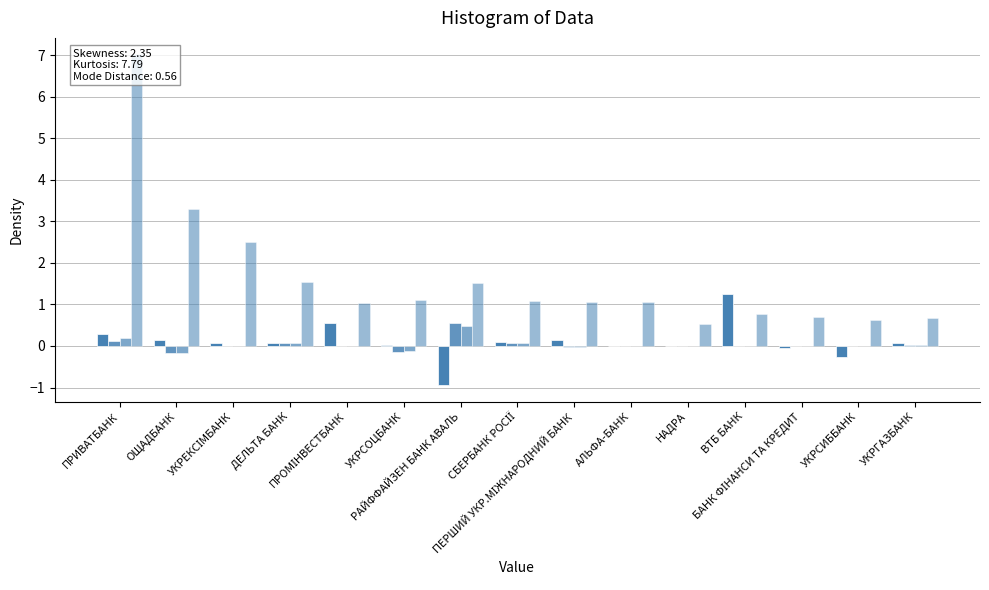

How many negative values does the Переоцінка цінних паперів series have?

7